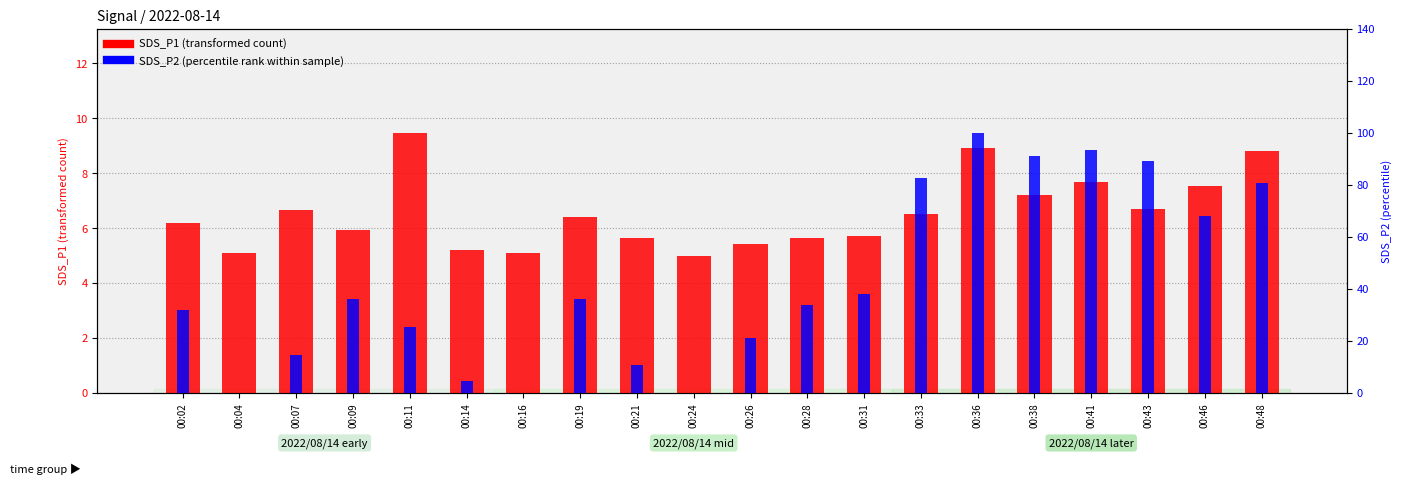

What are all the series names shown in the legend?

SDS_P1 (transformed count), SDS_P2 (percentile rank within sample)